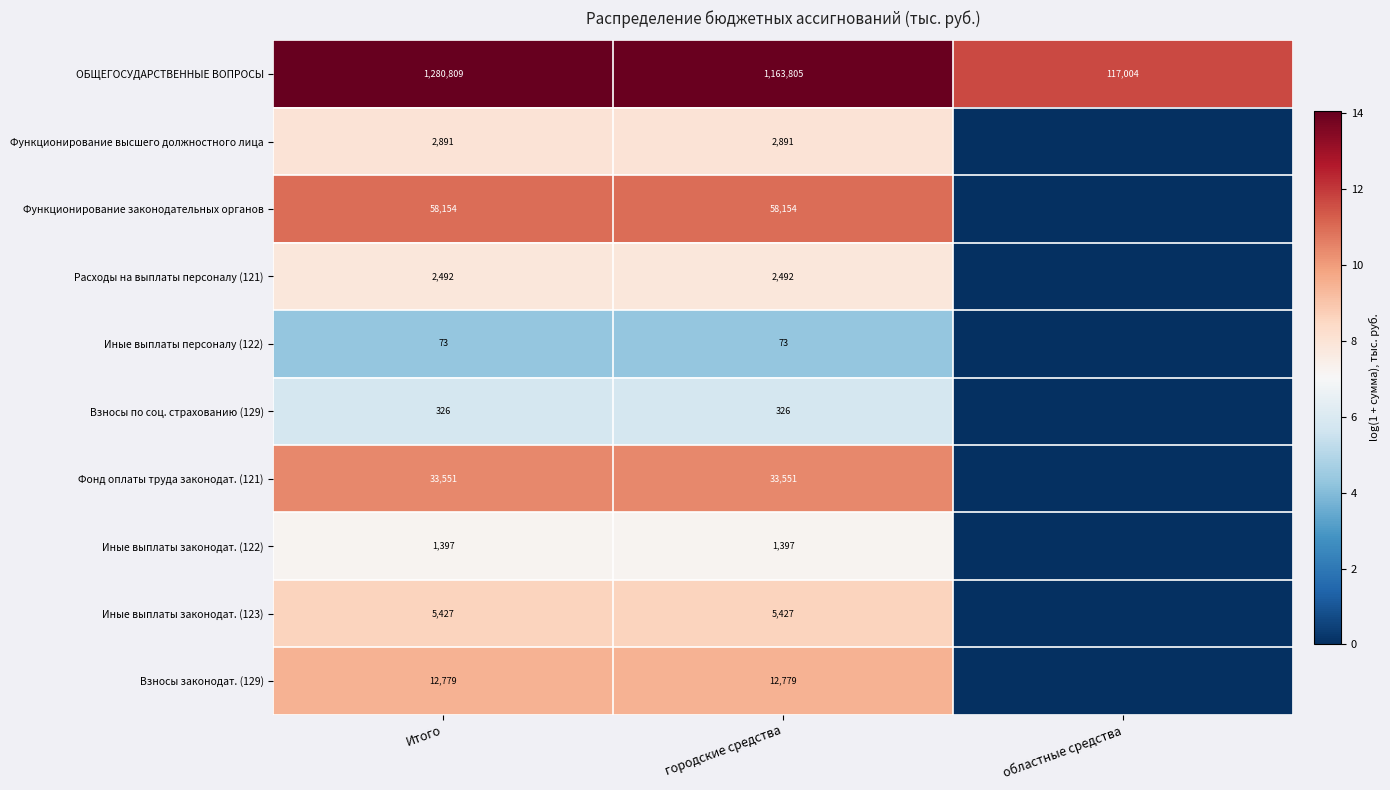

What value does the ОБЩЕГОСУДАРСТВЕННЫЕ ВОПРОСЫ series have at городские средства?

1163805